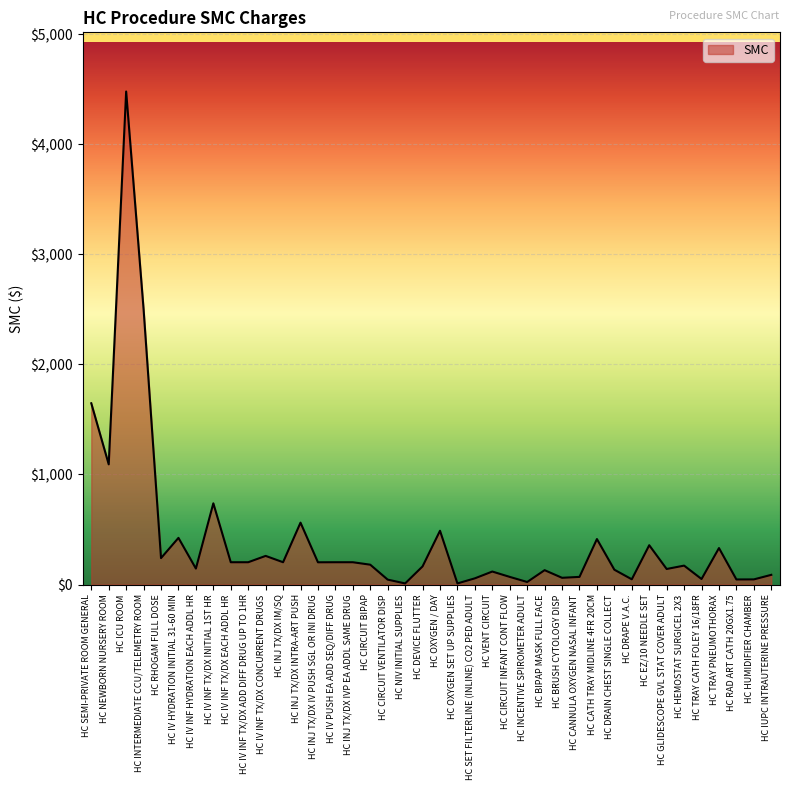

What position from the right is HC BRUSH CYTOLOGY DISP?

13